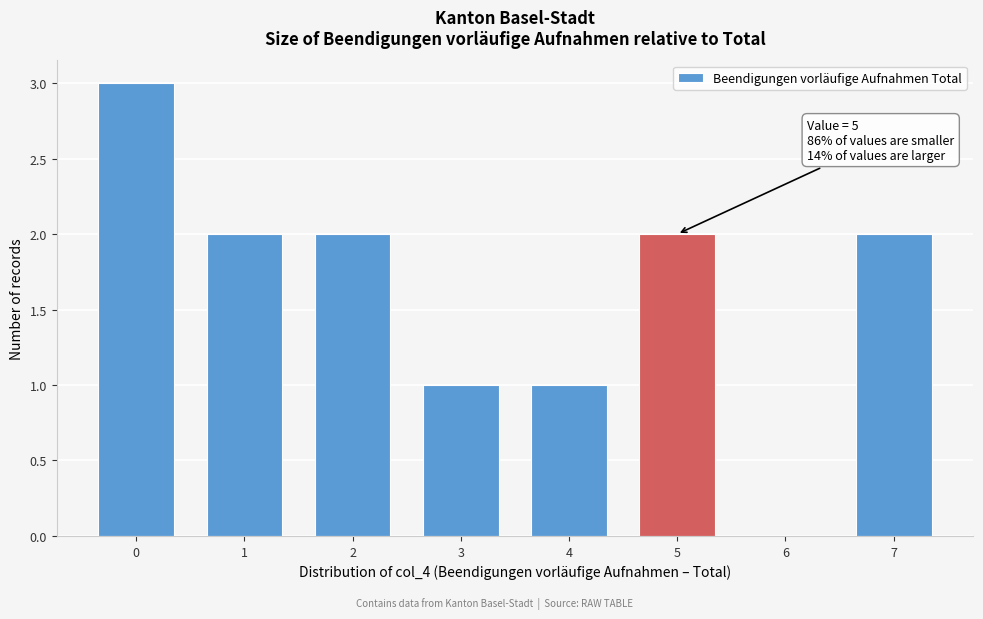

Reading left to right, extract all data points from this chart.

0=3	1=2	2=2	3=1	4=1	5=2	6=0	7=2